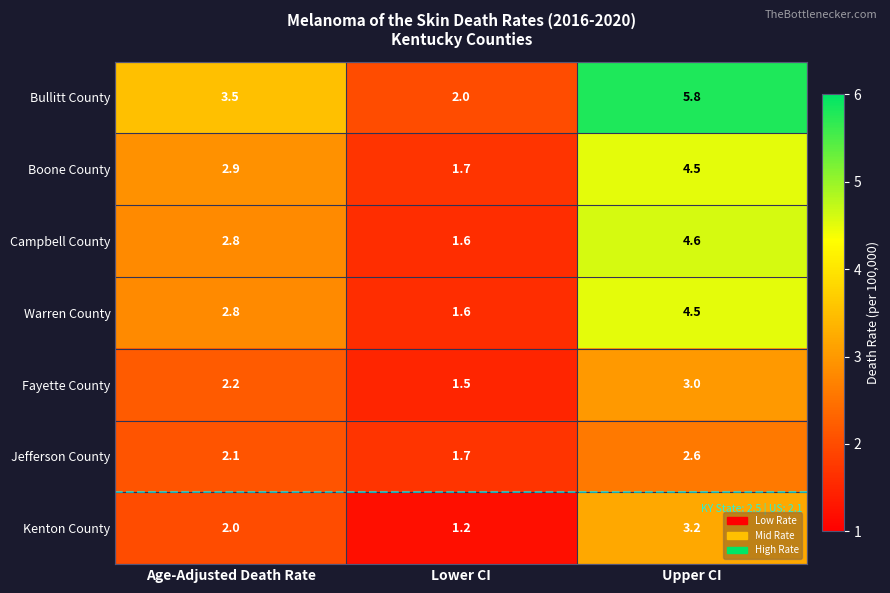

What is the sum of all Campbell County values?

9.0